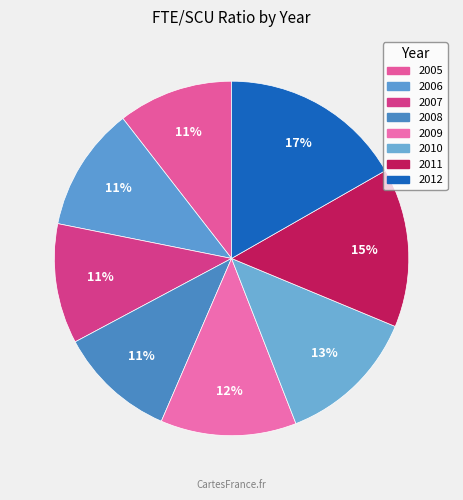

Does any single category account for the majority?

No